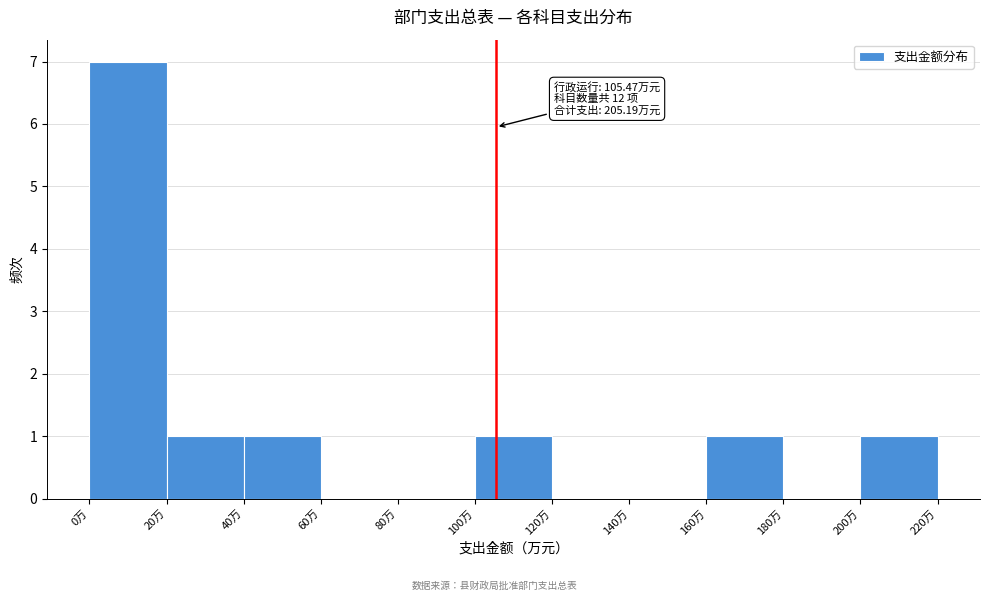

Over which range of the x-axis is the bar tallest?

0 to 20